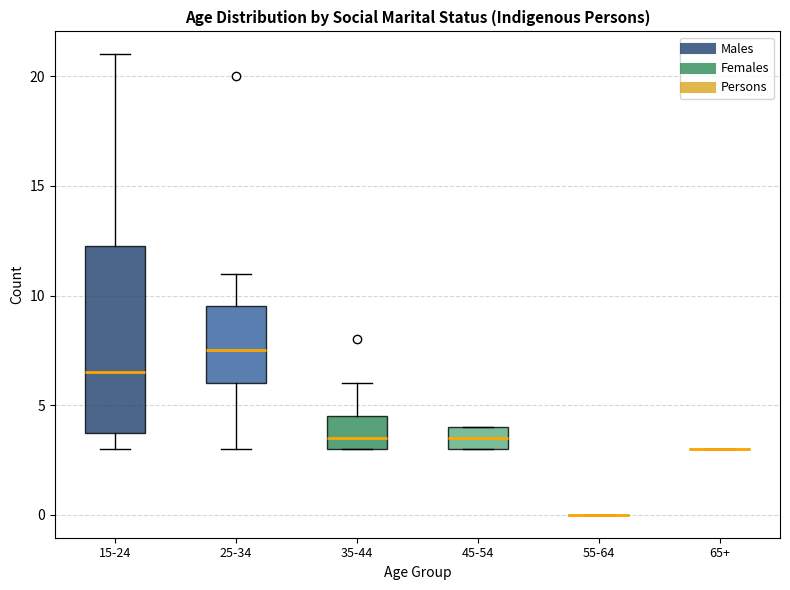

Comparing the boxes themselves (not the whiskers), which one is the tallest?

15-24